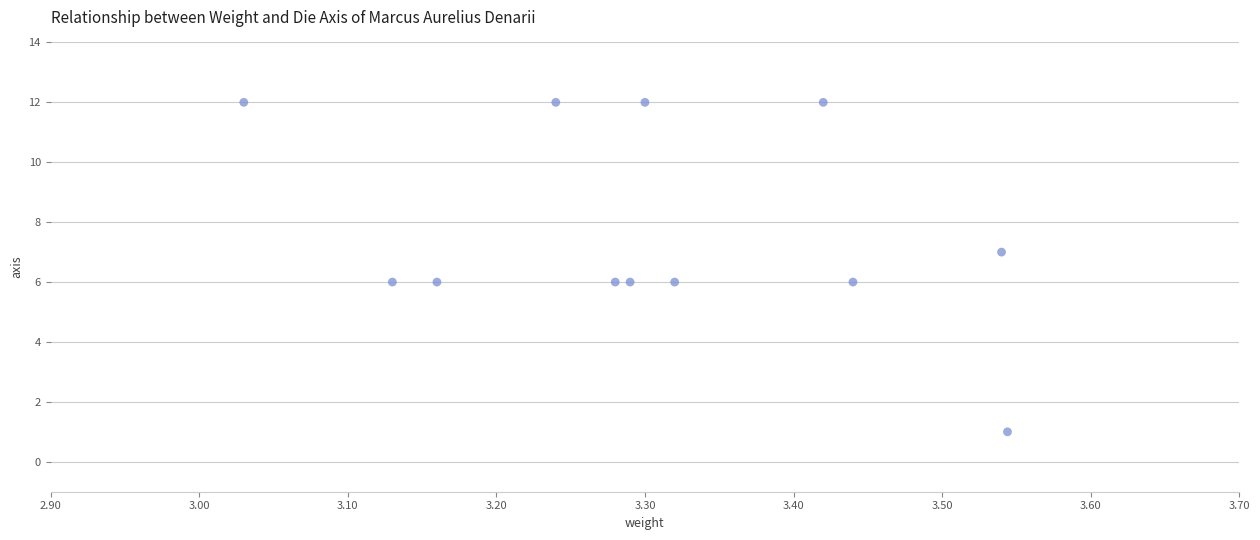

What is the average Y value?

8